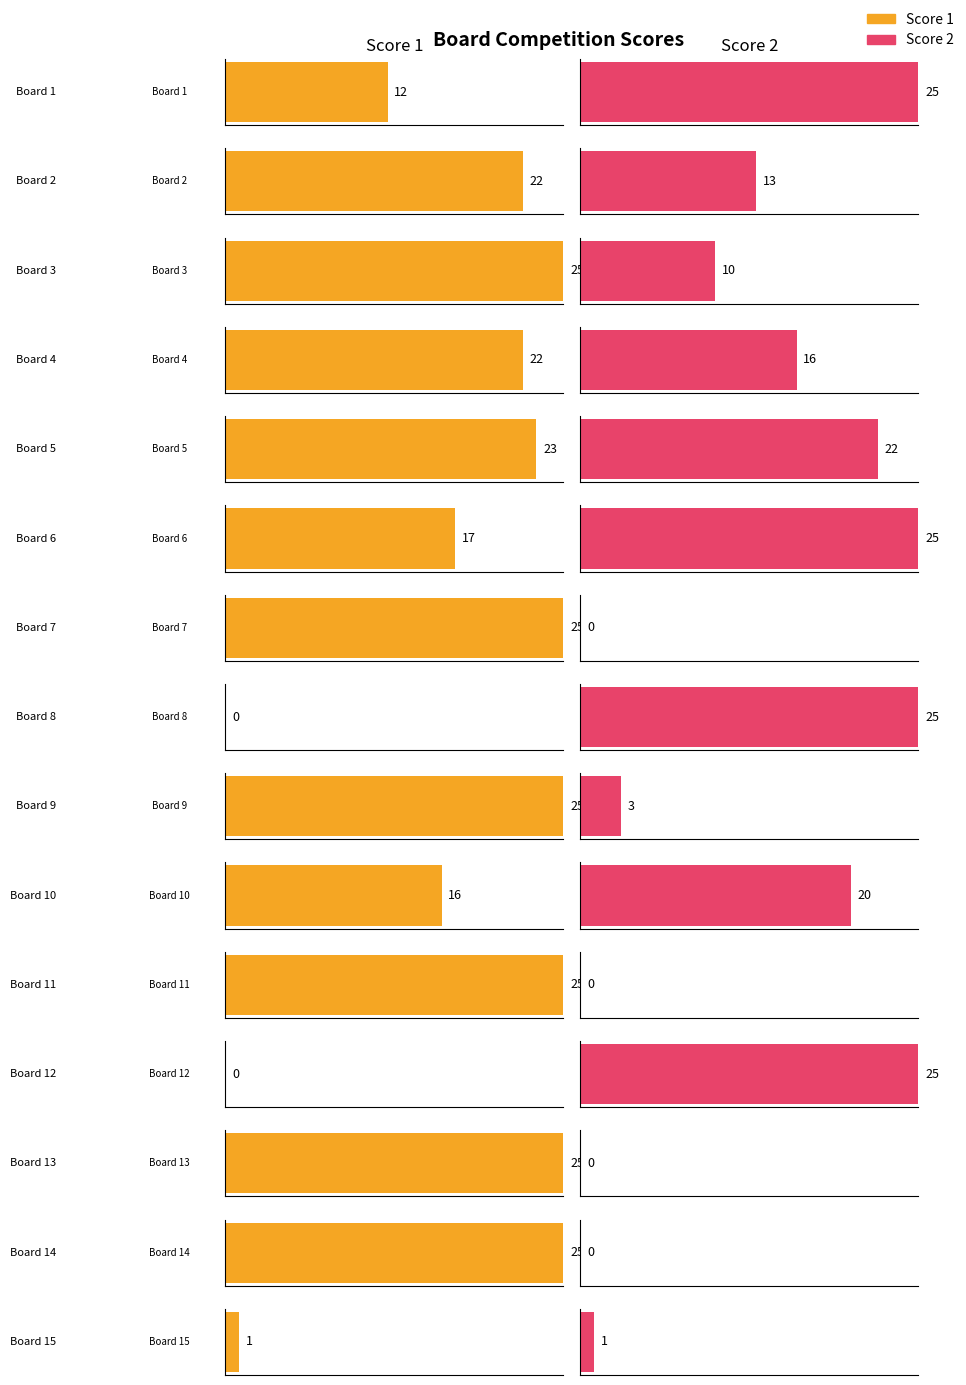

How many series are shown in this chart?

2